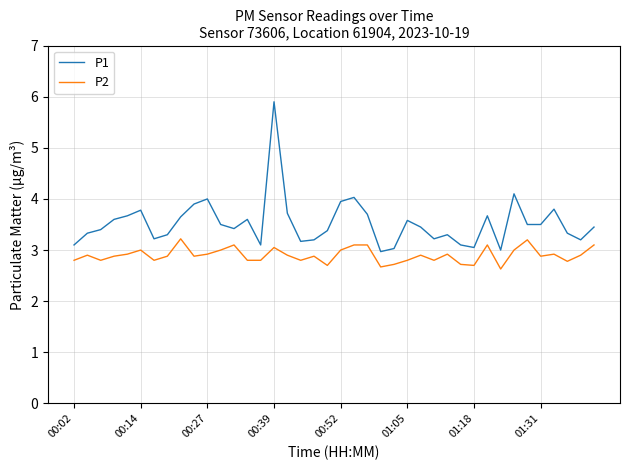

True or false: P1 and P2 cross at least once.

False